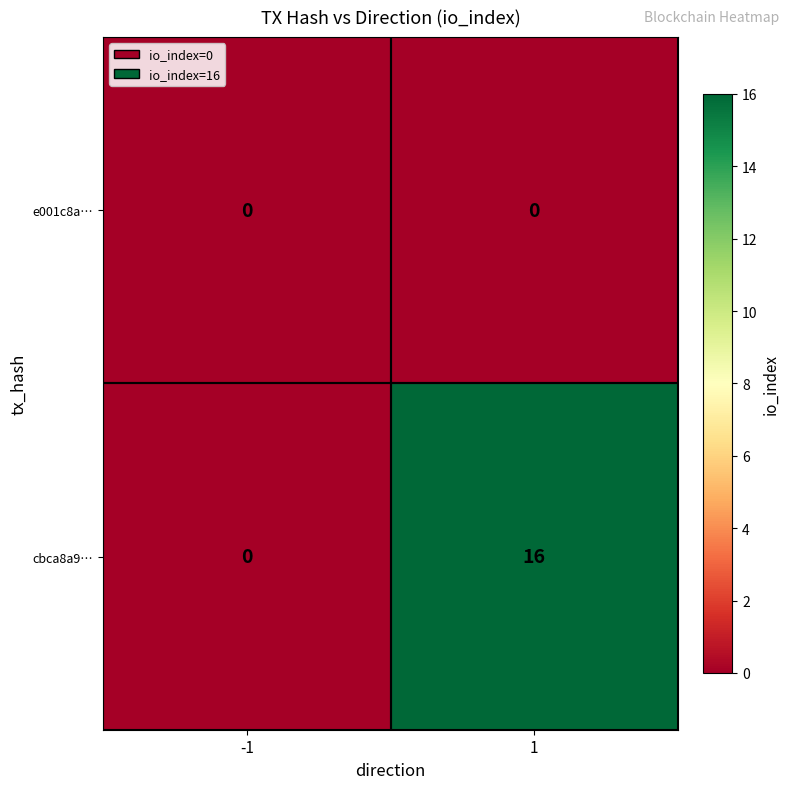

Which series has the largest total across all categories?

cbca8a9…